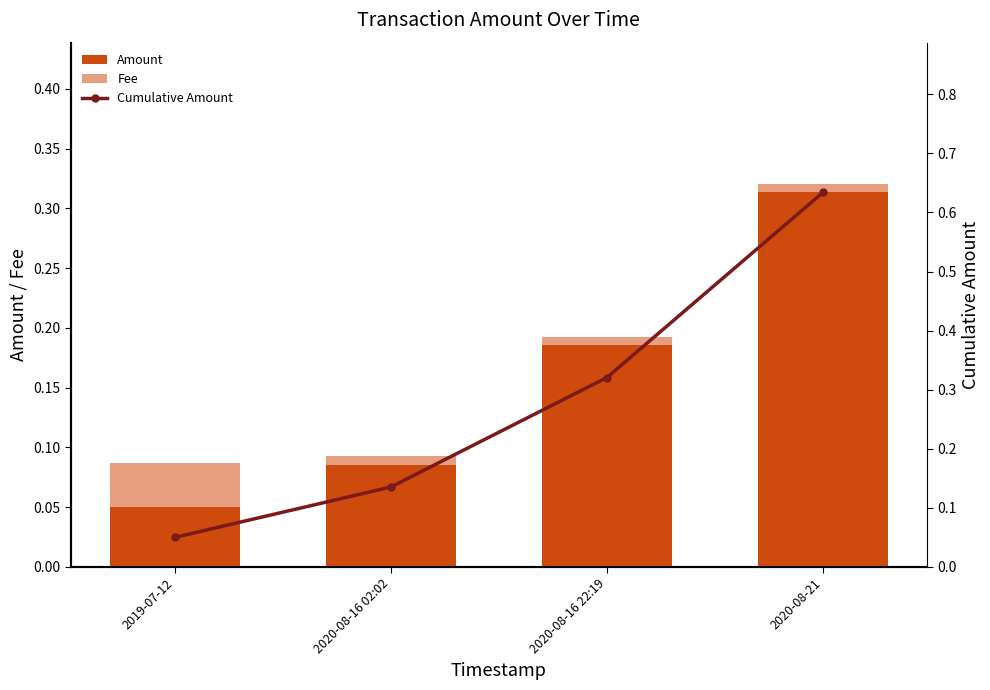

What is the label of the 1st bar from the right?

2020-08-21